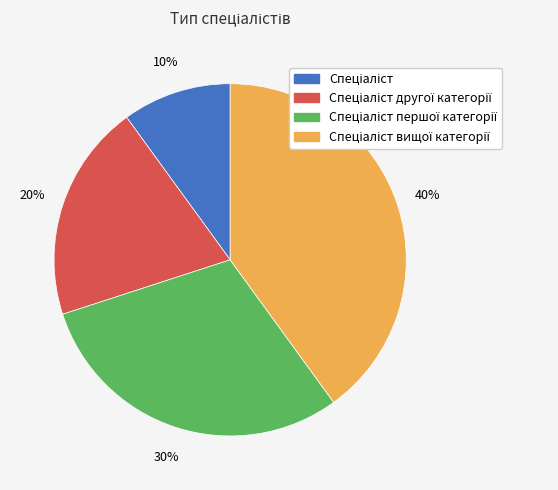

Is there a majority slice in this chart?

No